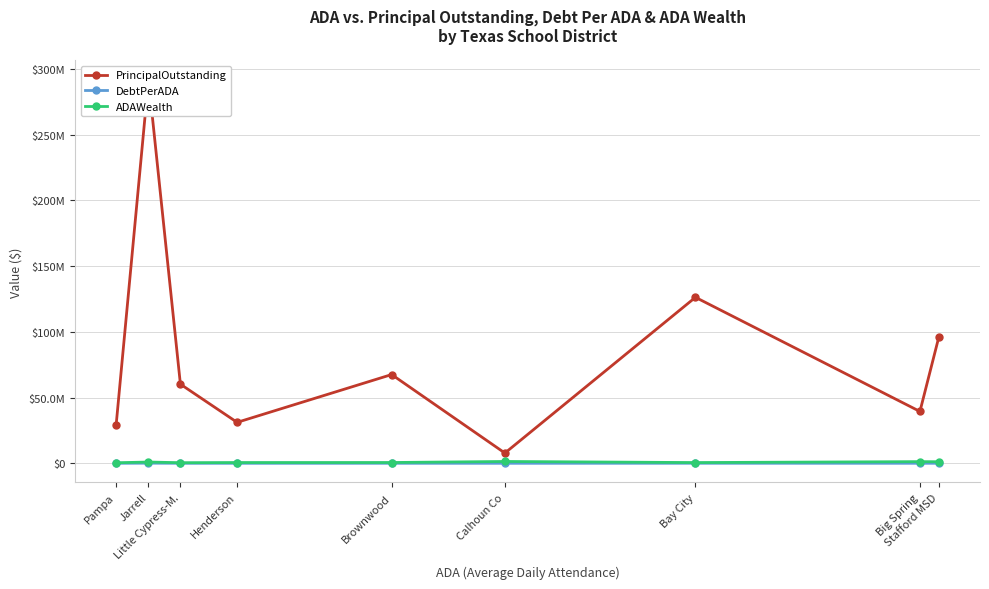

Does the chart display data point markers on the line(s)?

Yes